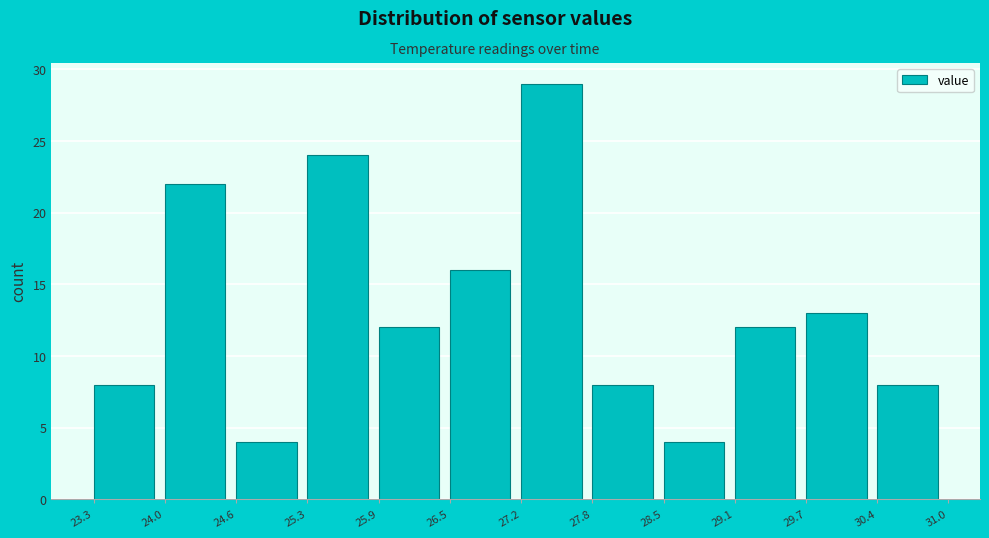

Over which range of the x-axis is the bar tallest?

27.2 to 27.8